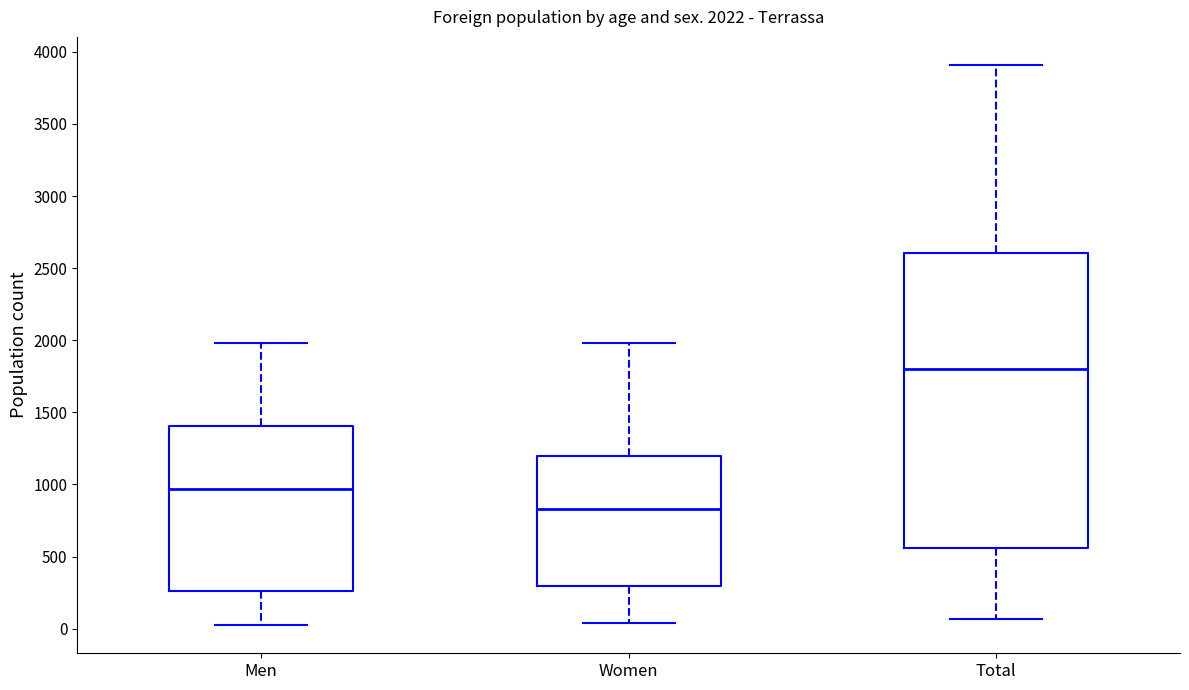

Which box has the highest median line?

Total